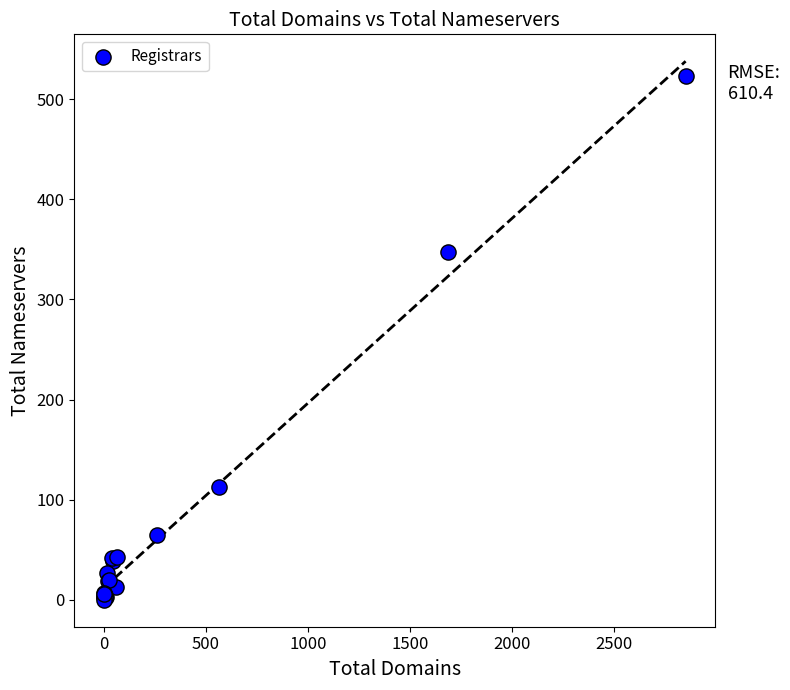

What Y value in the scatter plot is closest to 261?

347